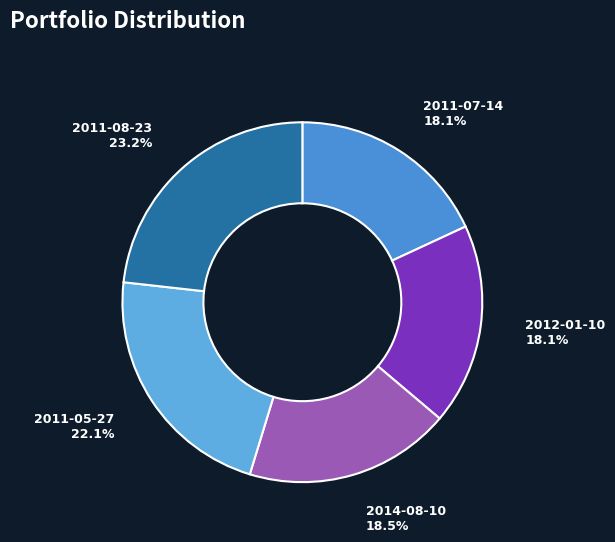

Combined, do 2012-01-10 and 2011-08-23 account for over 50%?

No